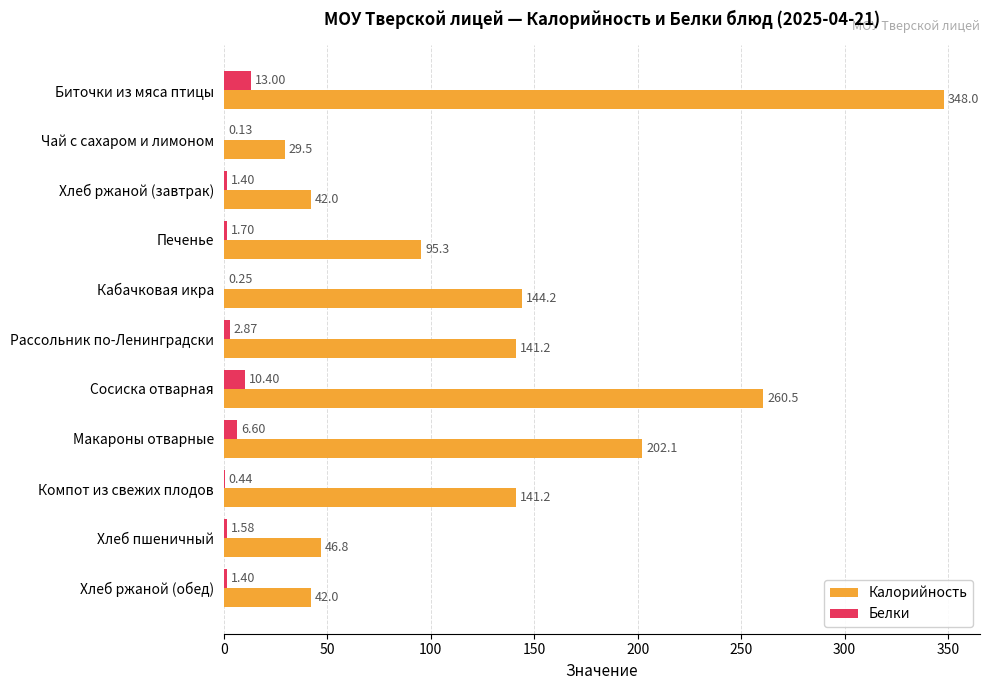

At which label is Калорийность closest to 188?

Макароны отварные